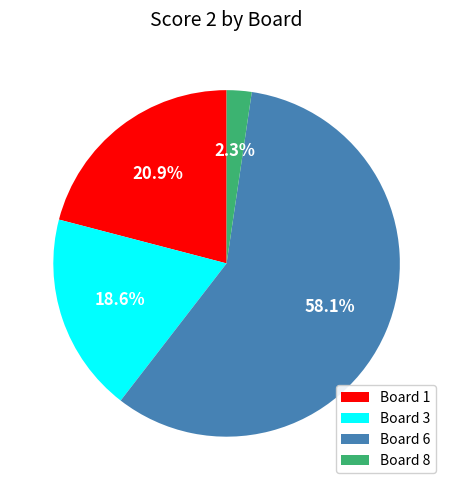

What is the total percentage of Board 1 and Board 3?

39.5%